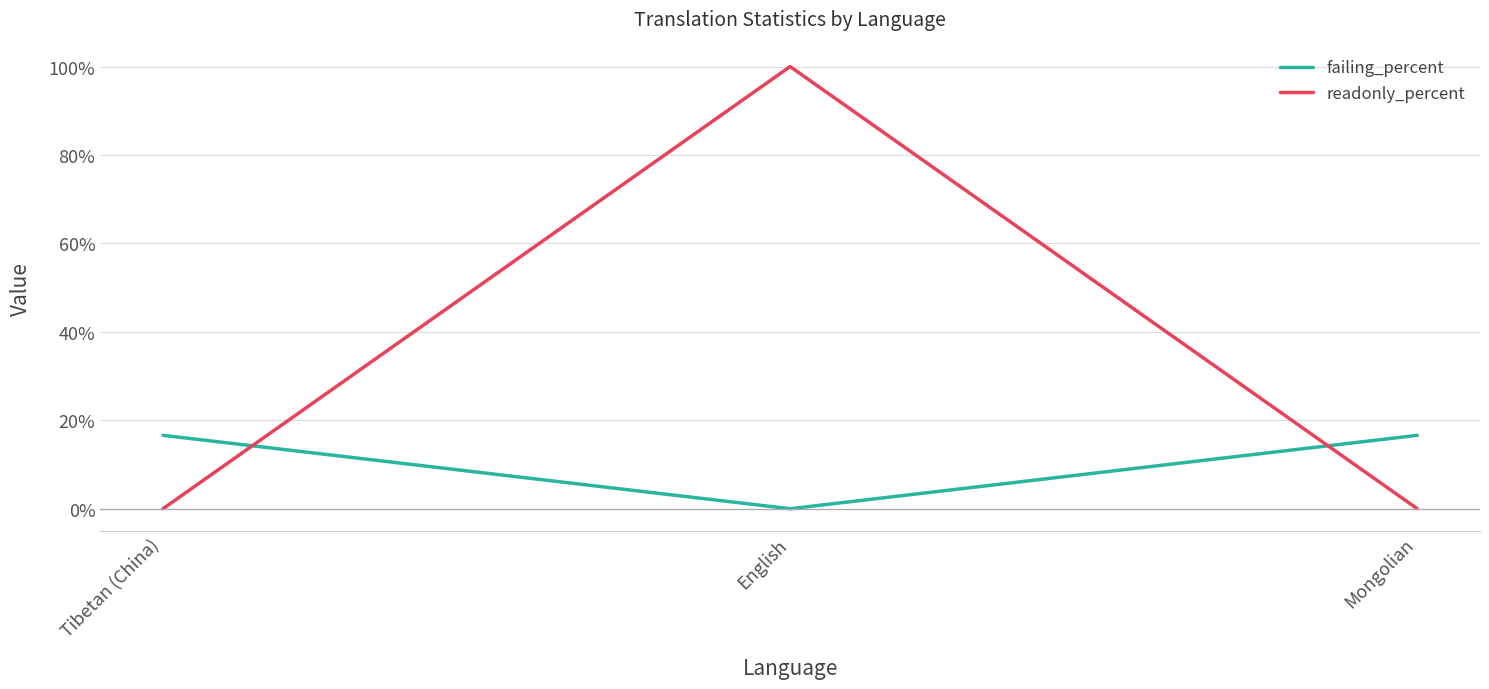

What position from the left is Mongolian?

3